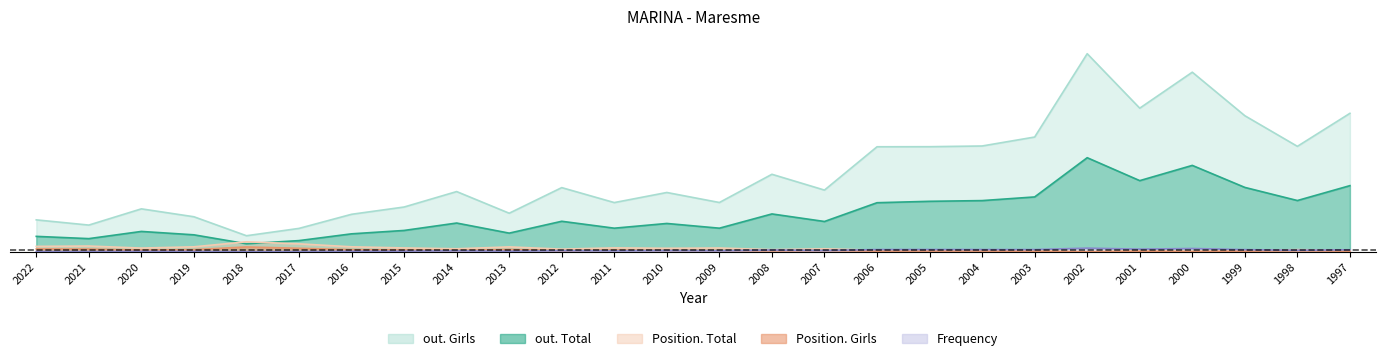

What is the maximum value shown in the chart?

1.0